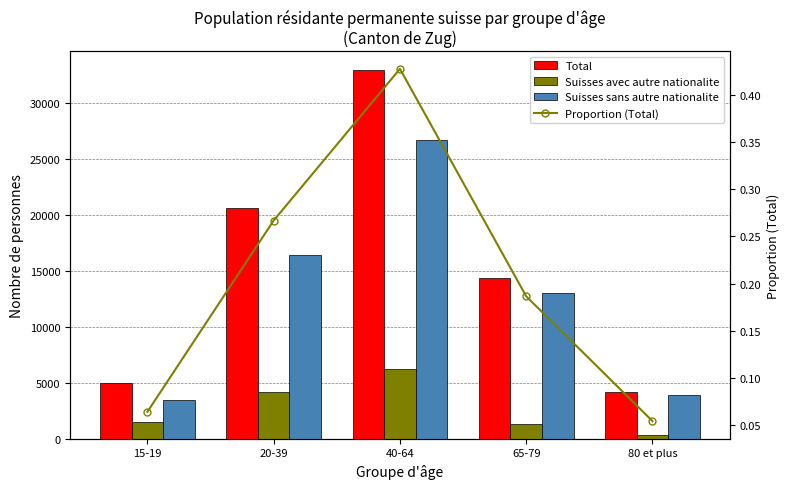

What is the average value of the Total series?

15450.8